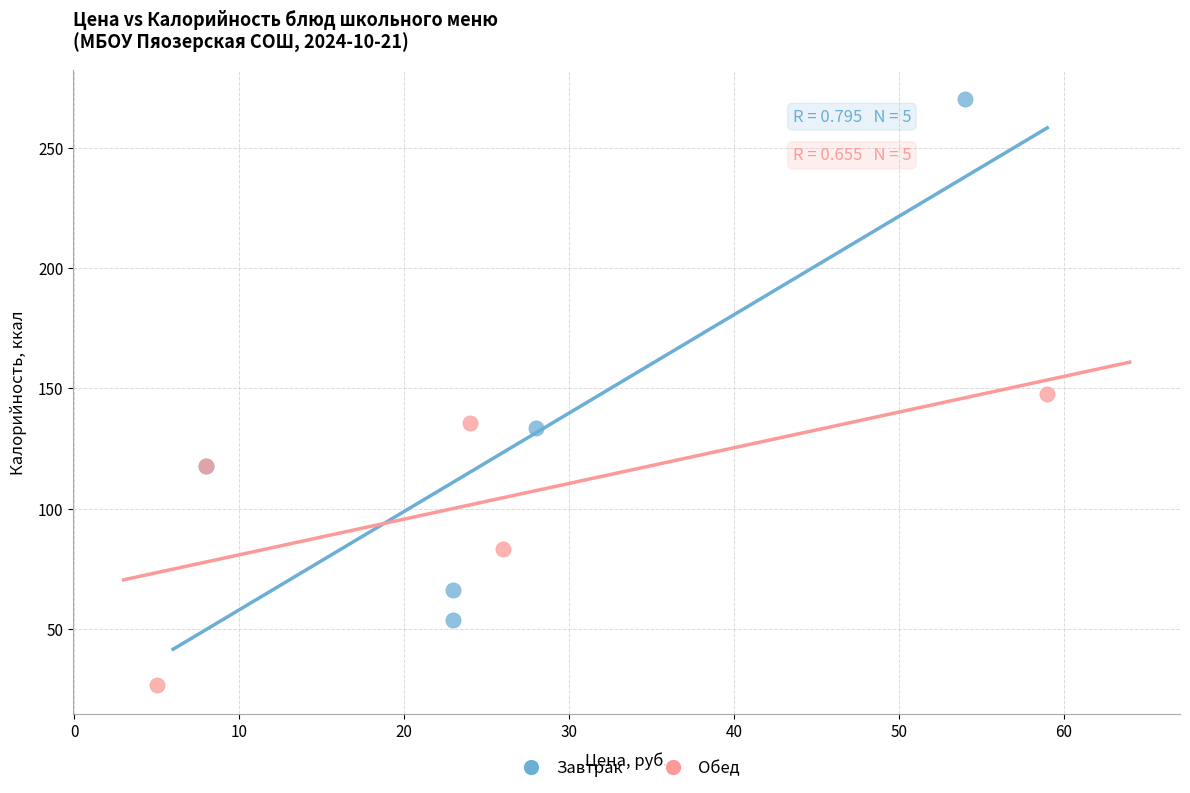

Which series has the largest Y range (max minus min)?

Завтрак